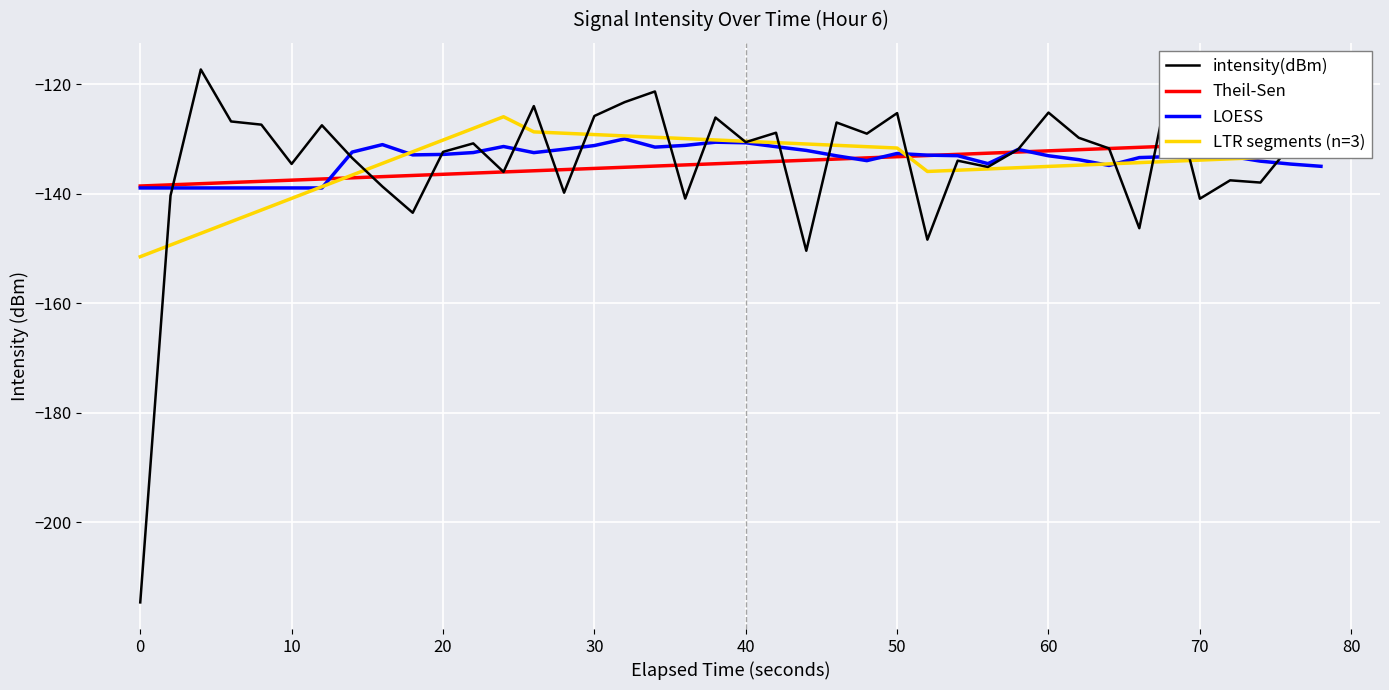

The intensity(dBm) series shows -85.5 at 40. True or false?

False